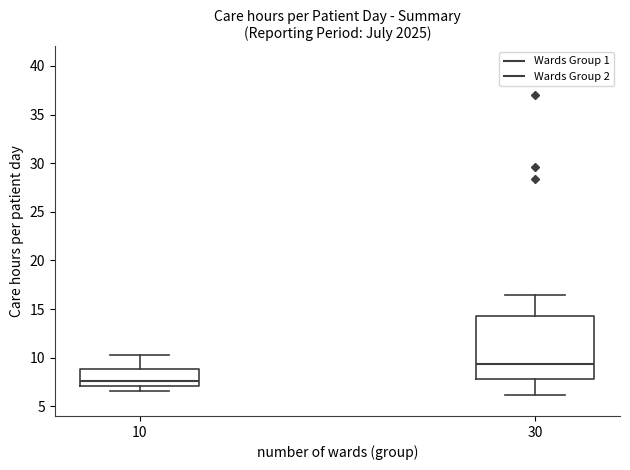

Which box has the highest median line?

30